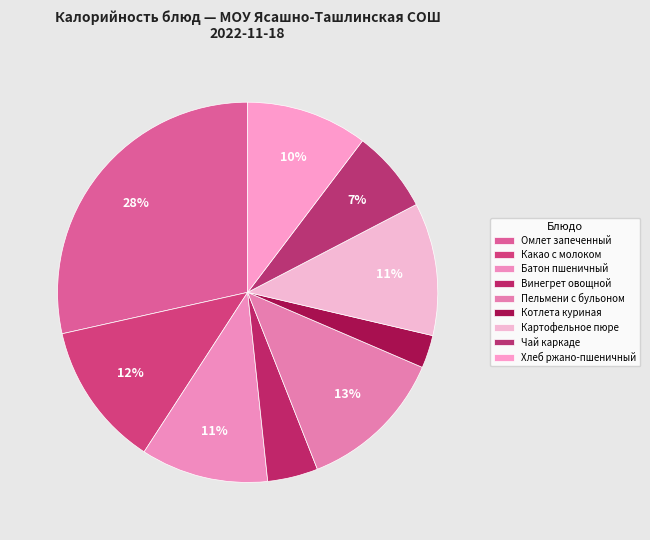

What percentage is the Какао с молоком slice, to the nearest percent?

12%